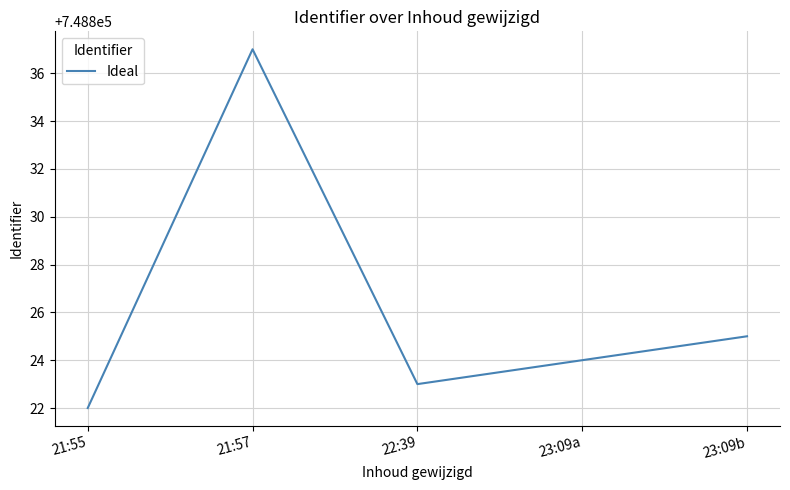

What position from the right is 22:39?

3